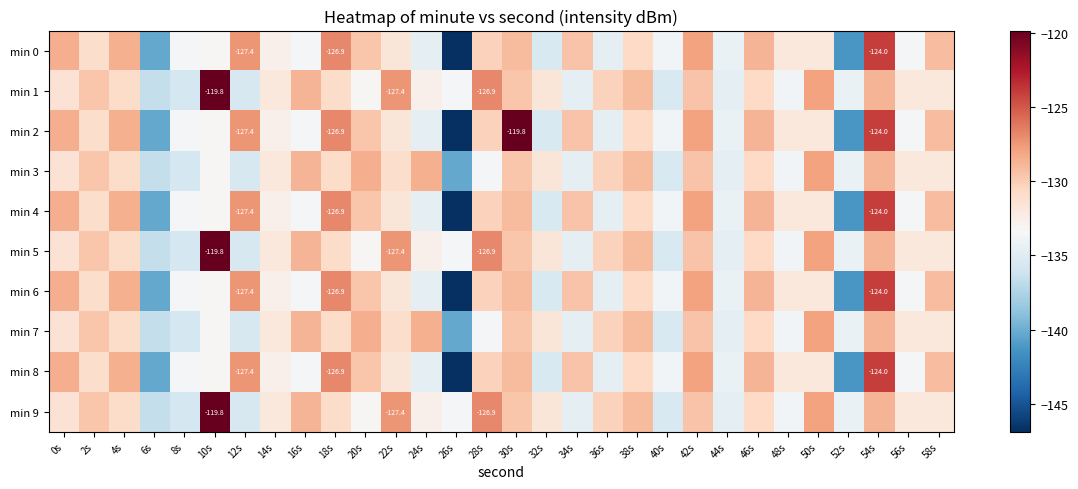

List the labels in order of min 8 value, smallest first.

26s, 52s, 6s, 32s, 24s, 36s, 44s, 40s, 56s, 8s, 16s, 10s, 14s, 50s, 48s, 22s, 2s, 38s, 28s, 20s, 34s, 58s, 30s, 46s, 4s, 0s, 42s, 12s, 18s, 54s